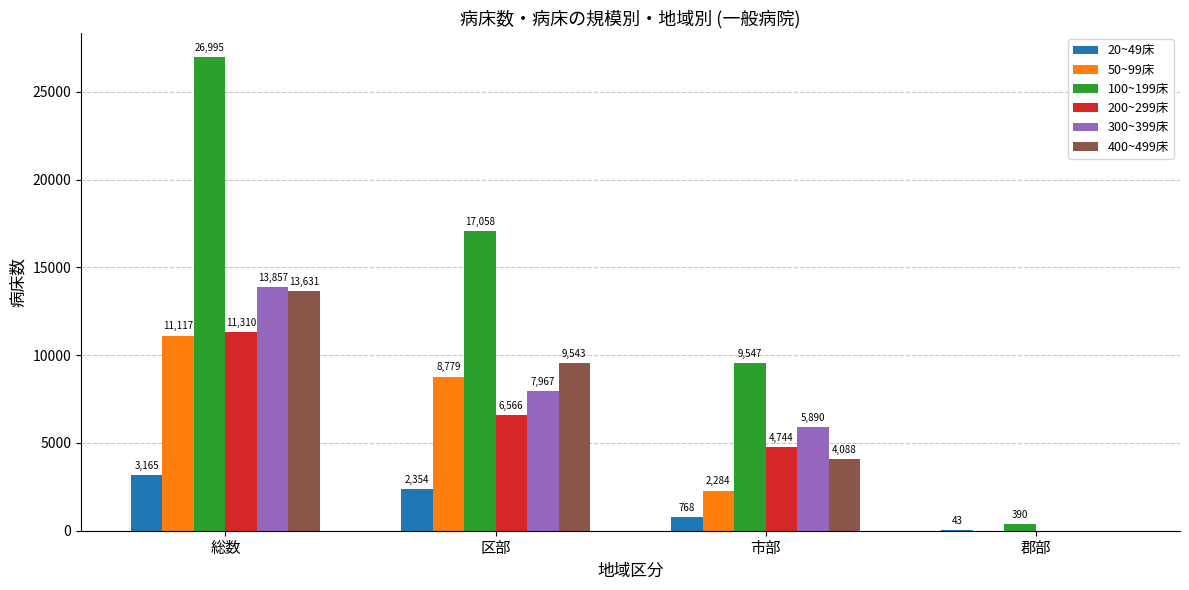

Is the value of 20~49床 at 総数 greater than the value of 400~499床 at 郡部?

Yes